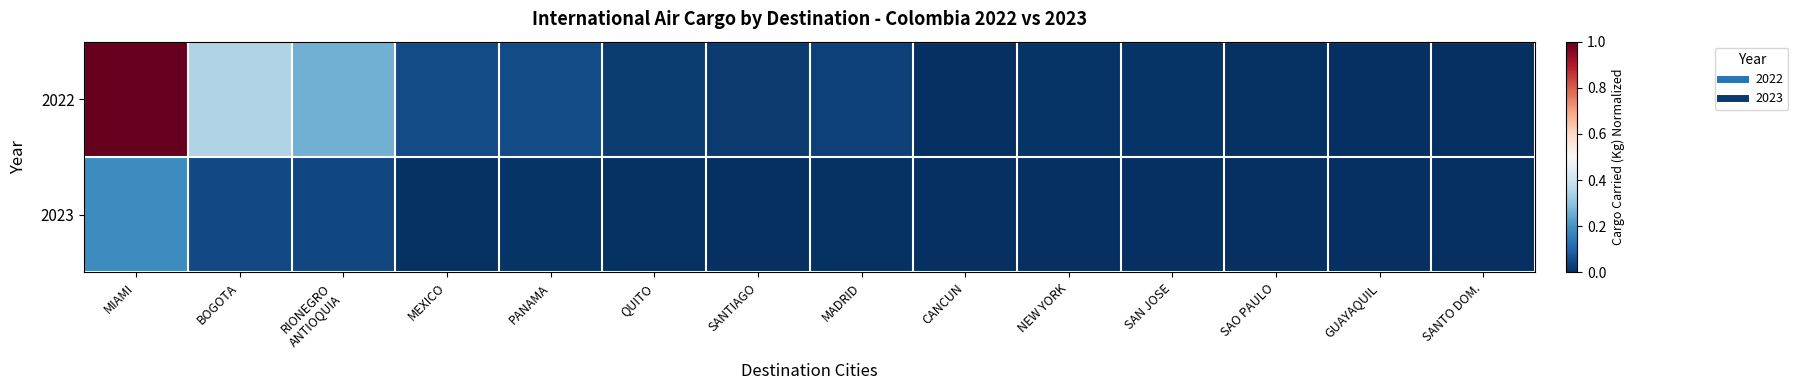

At how many categories does at least one series exceed 0?

14